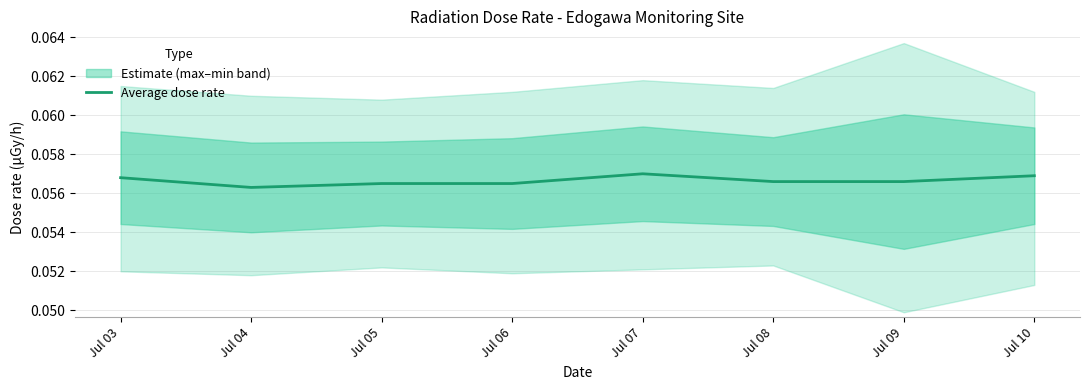

Between Jul 07 and Jul 05, which is larger?

Jul 07